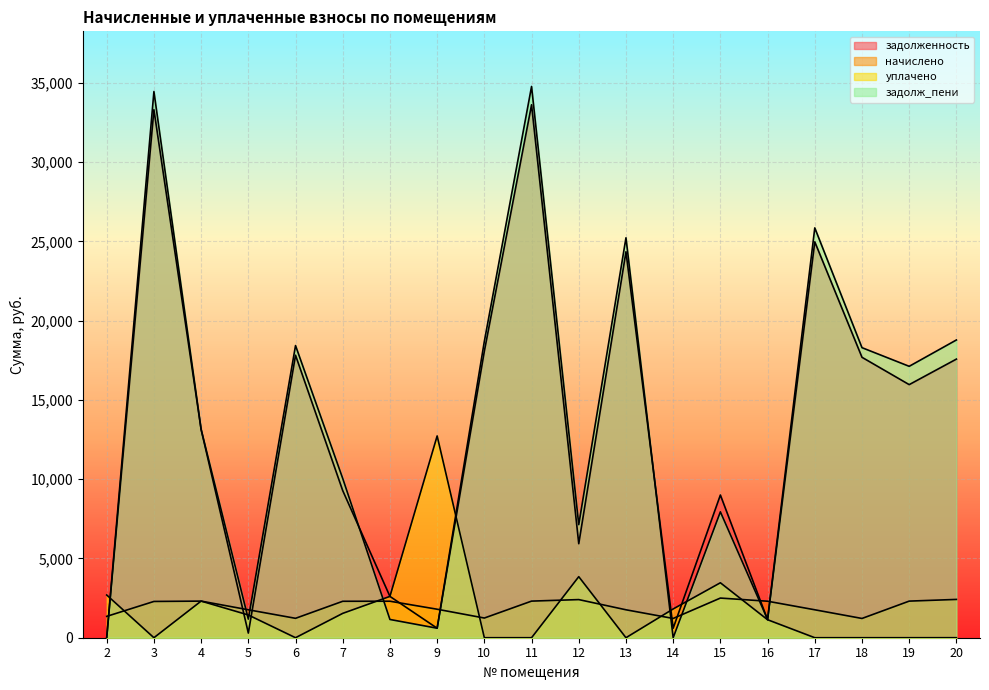

At which category is the sum across all series the highest?

11